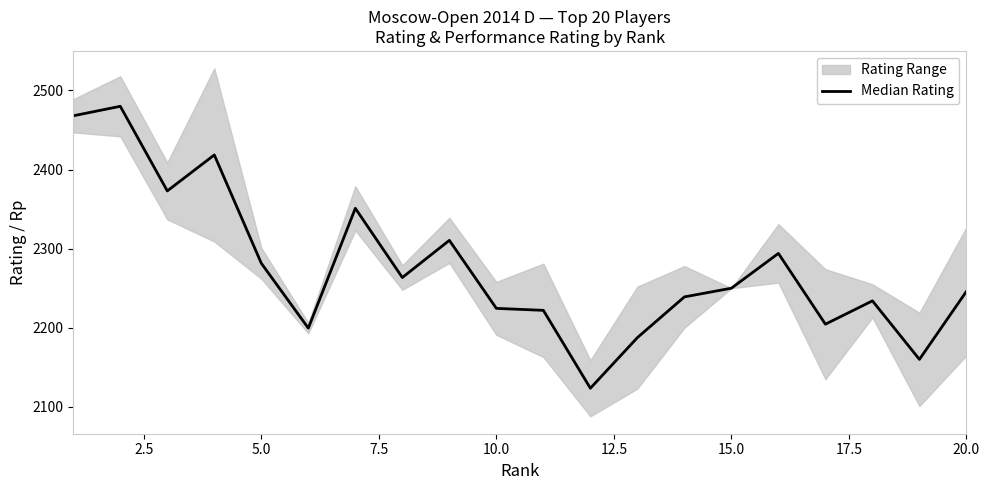

What is the difference between the second highest and second lowest values?

308.0